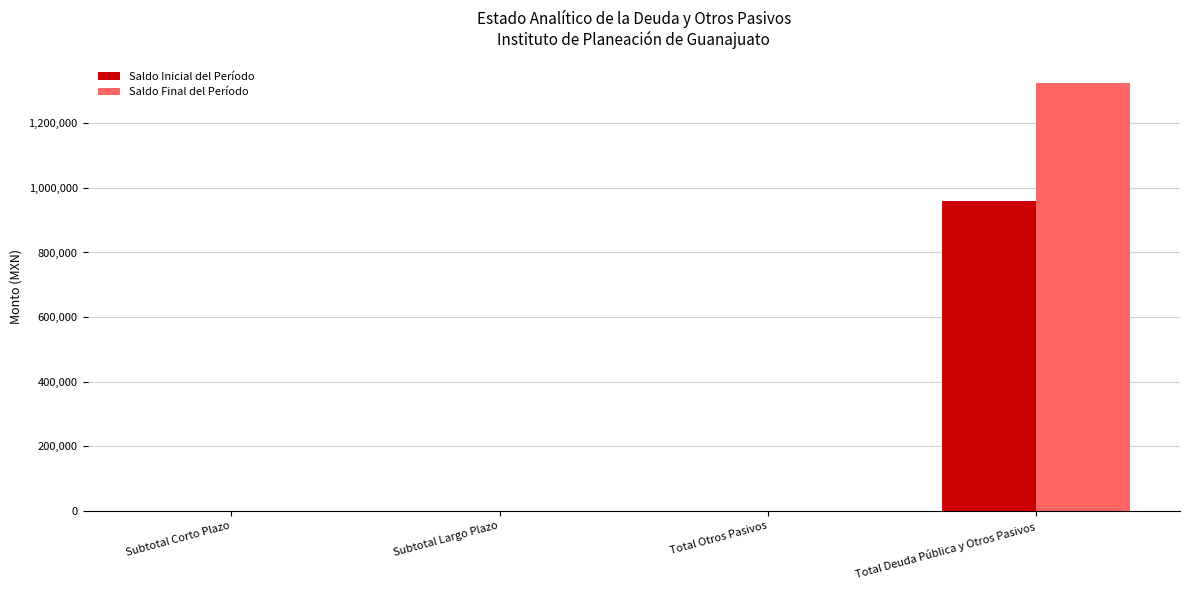

What is the spread (max minus min) of values at Total Deuda Pública y Otros Pasivos?

363935.5